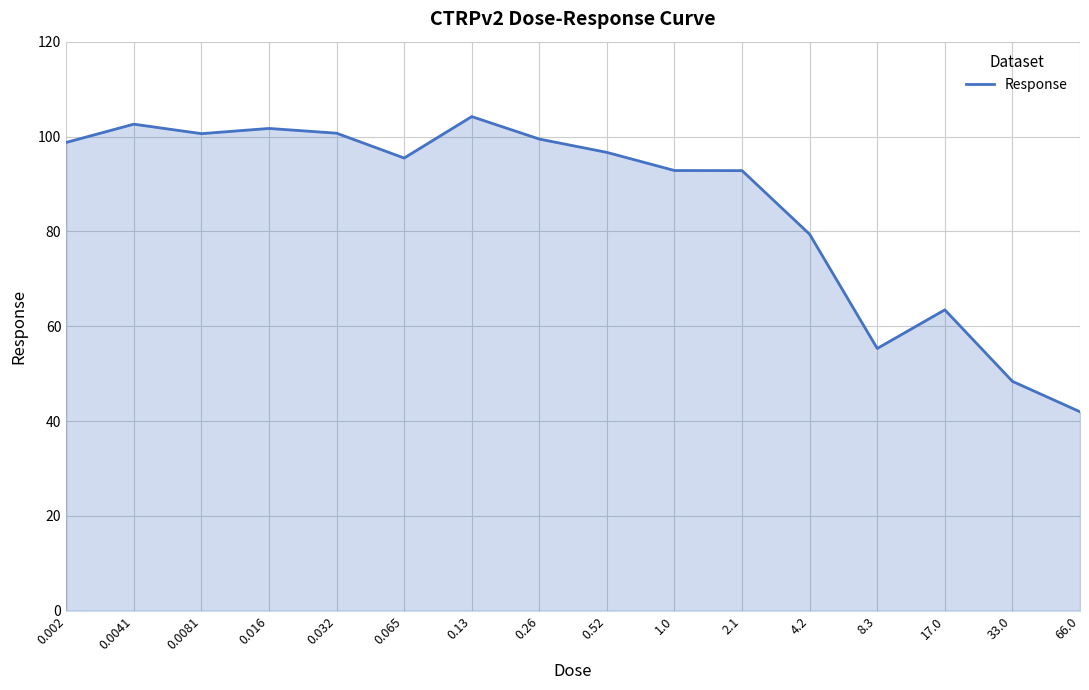

What value does the data have at 33.0?

48.4